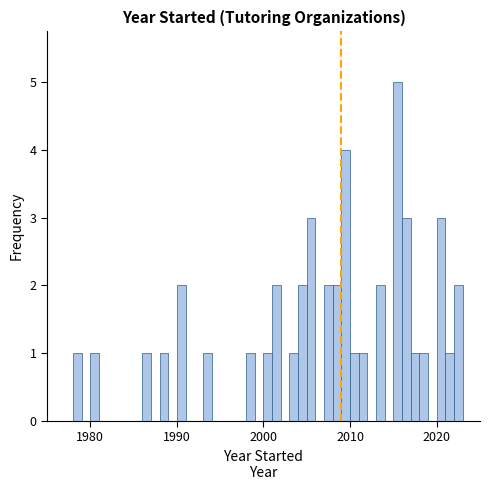

Around what value on the x-axis is the tallest bar? Give the approximate position of its centre, as read against the axis.

2016